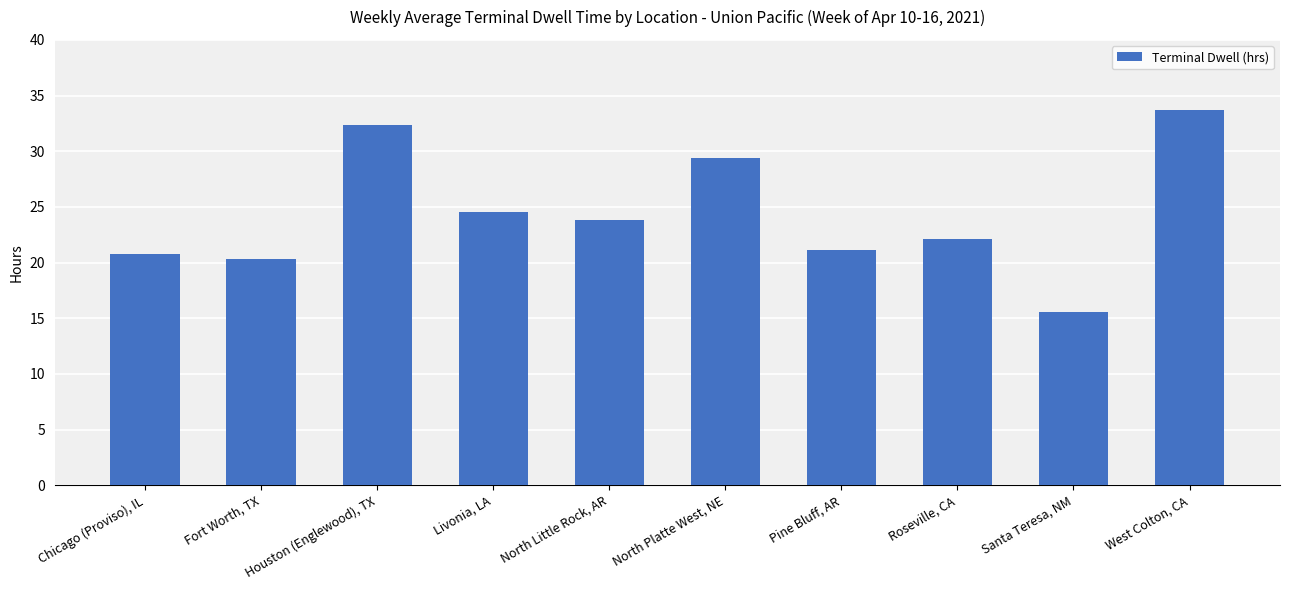

Reading left to right, what are all the values shown in this chart?

Chicago (Proviso), IL=20.8	Fort Worth, TX=20.3	Houston (Englewood), TX=32.4	Livonia, LA=24.5	North Little Rock, AR=23.8	North Platte West, NE=29.4	Pine Bluff, AR=21.1	Roseville, CA=22.1	Santa Teresa, NM=15.6	West Colton, CA=33.7